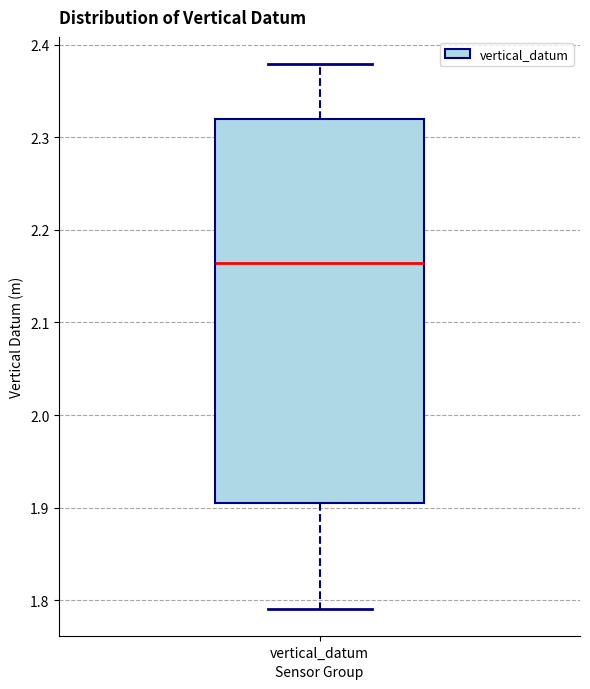

Transcribe this box plot: give where the median line is, the range the box spans, and where the two whiskers end, as read against the y-axis. The values are not printed on the chart, so give them approximately, as read against the axis.

median 2.16, box 1.91 to 2.32, whiskers 1.79 to 2.38